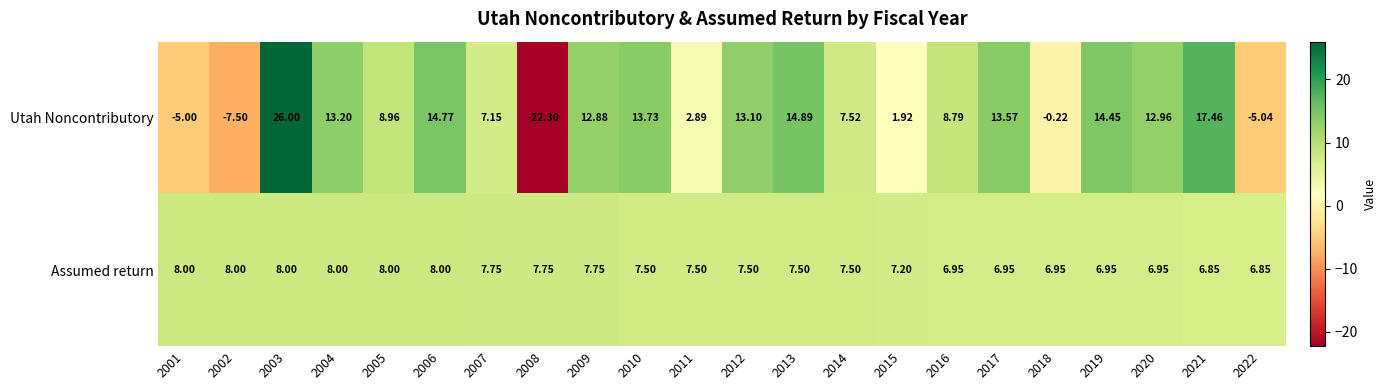

What is the difference between the highest and lowest values at 2015?

5.3